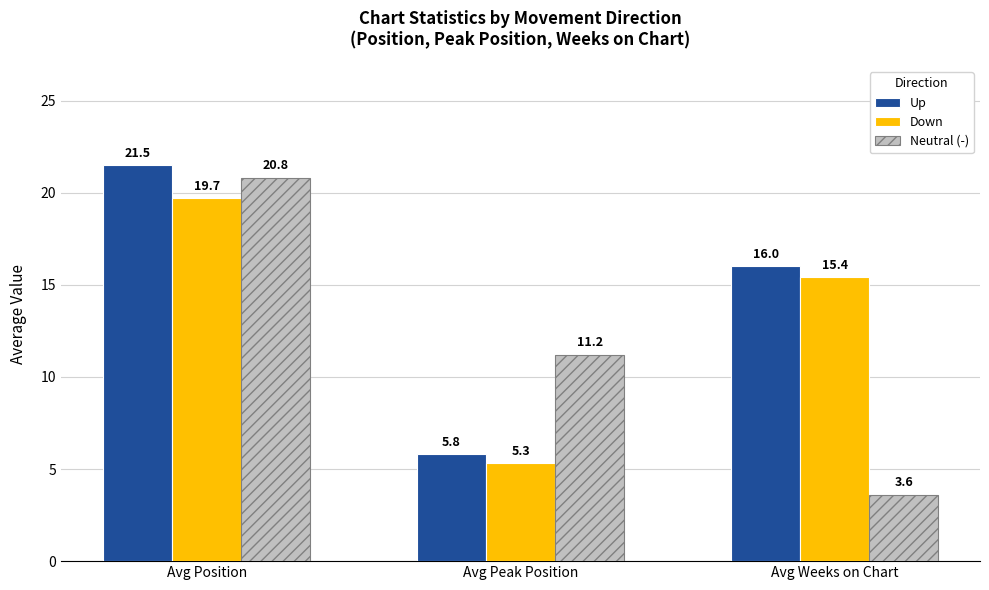

Reading right to left, what are all the values shown in this chart?

Up: Avg Weeks on Chart=16.0	Avg Peak Position=5.8	Avg Position=21.5
Down: Avg Weeks on Chart=15.4	Avg Peak Position=5.3	Avg Position=19.7
Neutral (-): Avg Weeks on Chart=3.6	Avg Peak Position=11.2	Avg Position=20.8